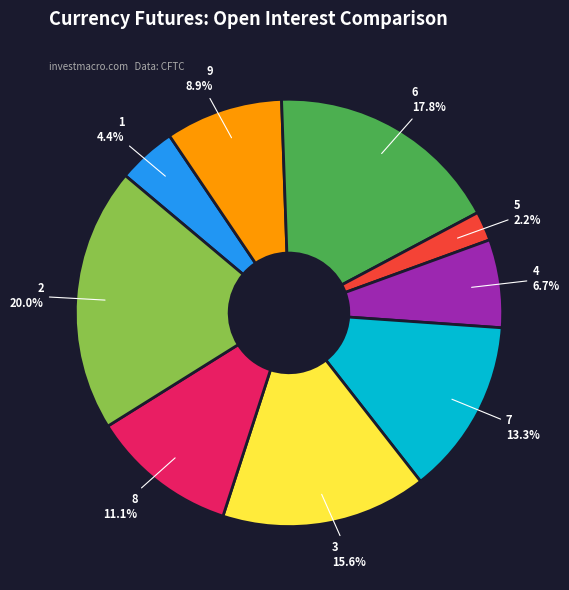

Is there a majority slice in this chart?

No